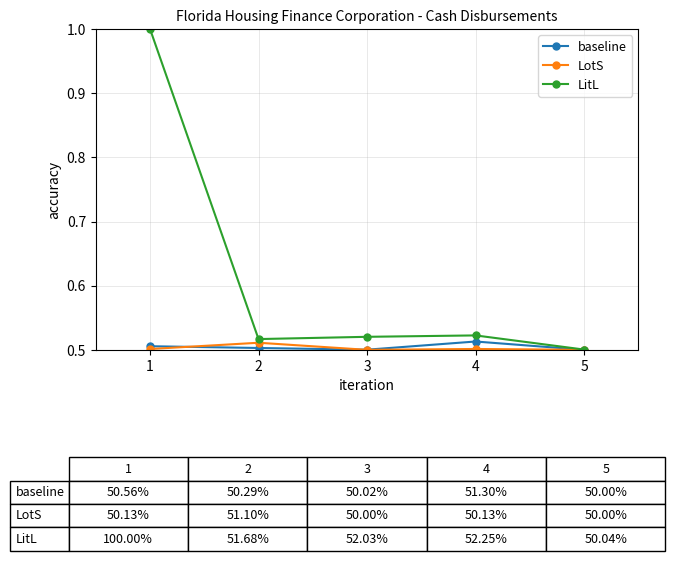

How many LitL values are between 0 and 1?

5